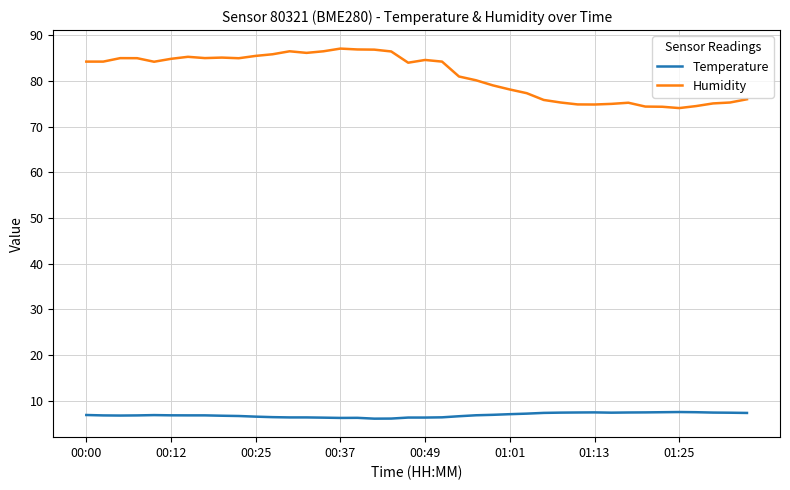

What is the greatest value displayed?

87.1